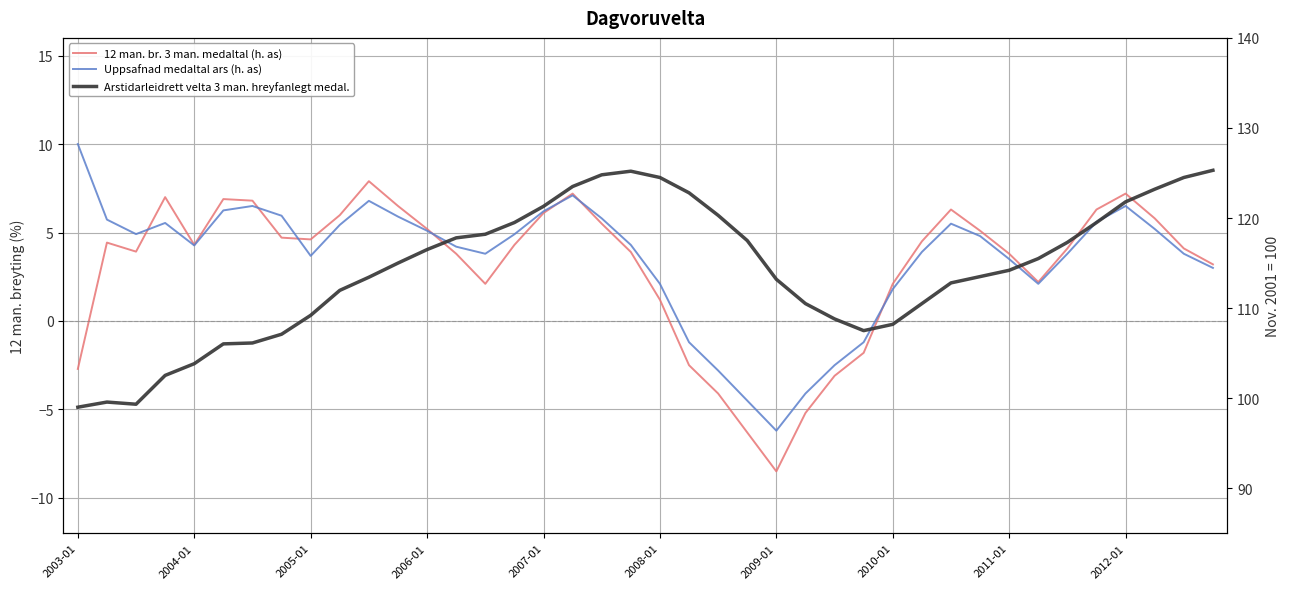

The value of Uppsafnad medaltal ars (h. as) at 2009-01 is -6.2. True or false?

True